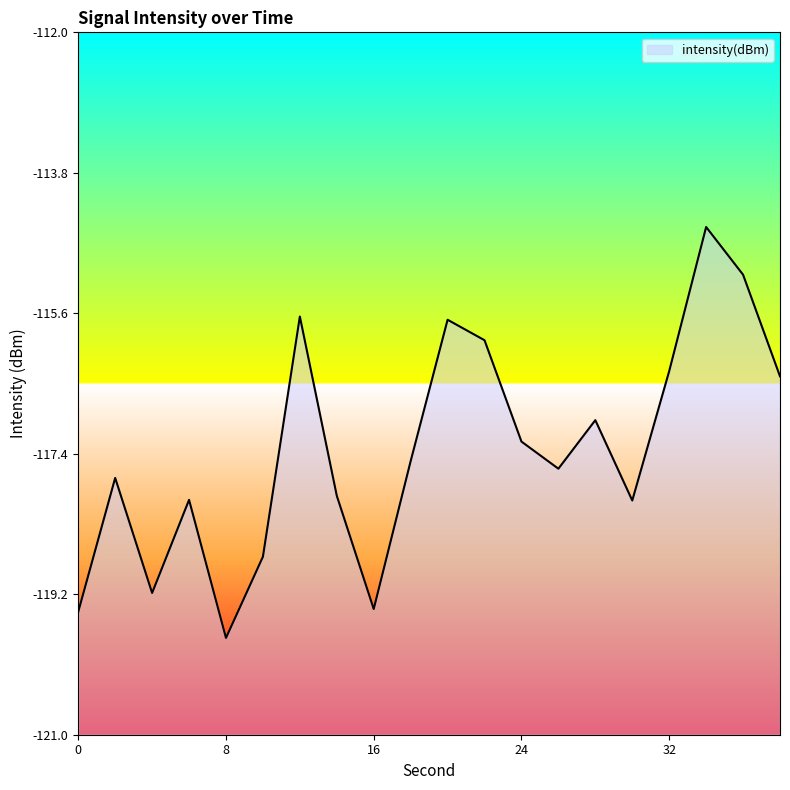

Does the chart display data point markers on the line(s)?

No